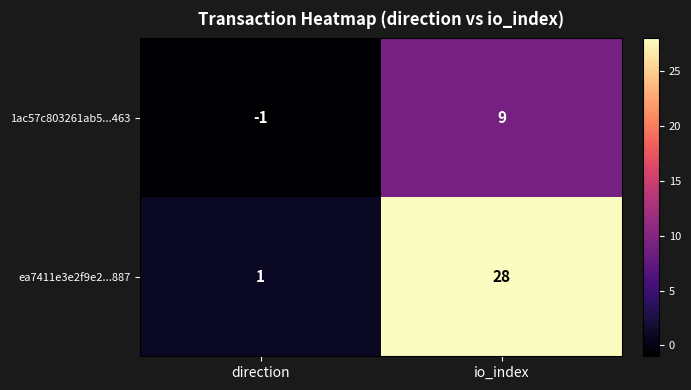

The 1ac57c803261ab5...463 series shows 16 at io_index. True or false?

False